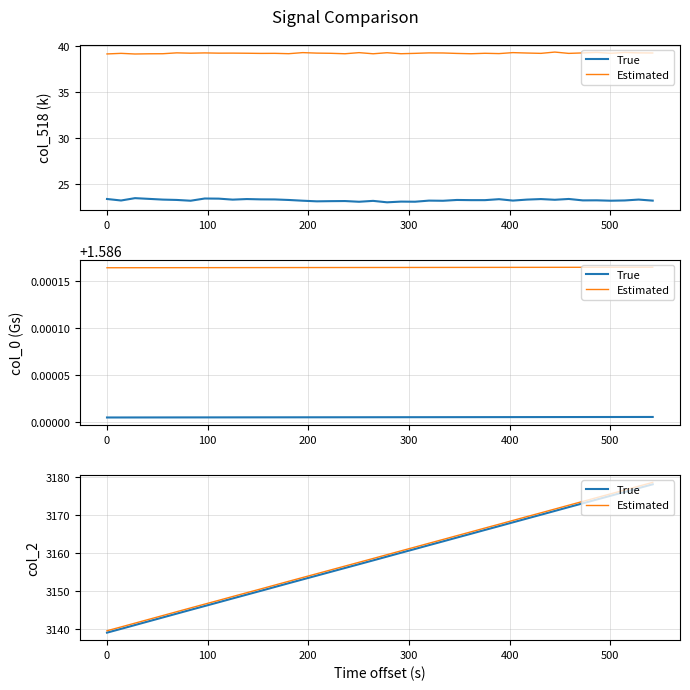

True or false: True and Estimated cross at least once.

False